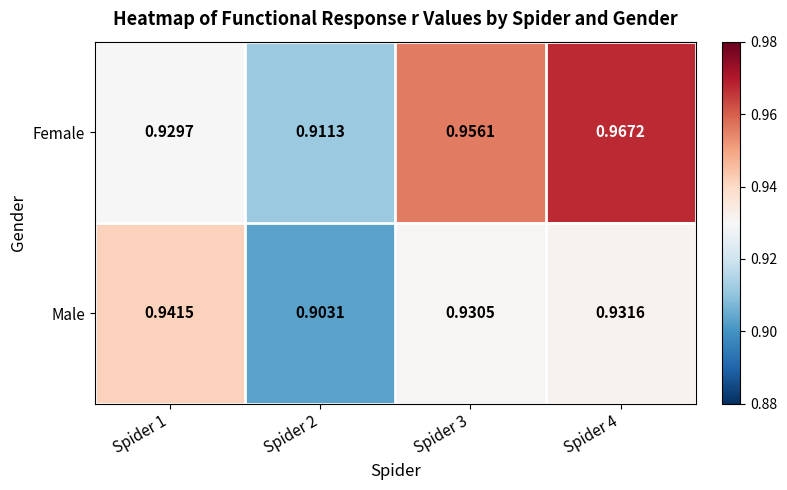

Which series has the largest total across all categories?

Female